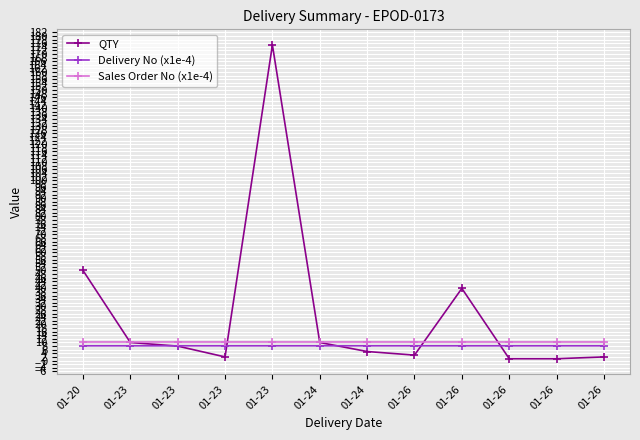

How many lines are shown in the chart?

3